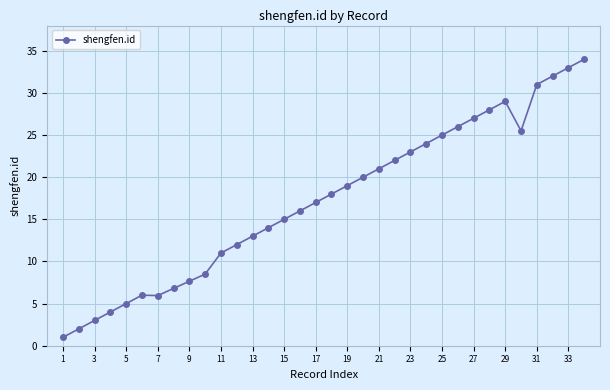

What is the average value?

17.2